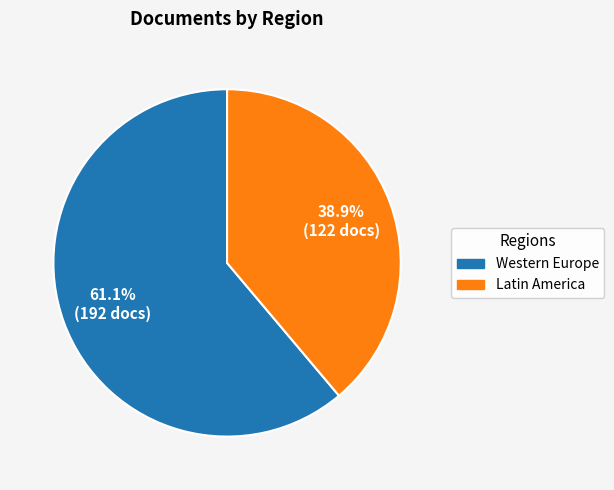

Which has a higher value, Western Europe or Latin America?

Western Europe